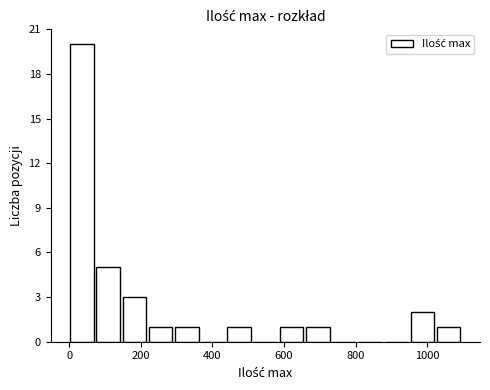

Read against the x-axis, roughly where is the centre of the tallest bar?

40